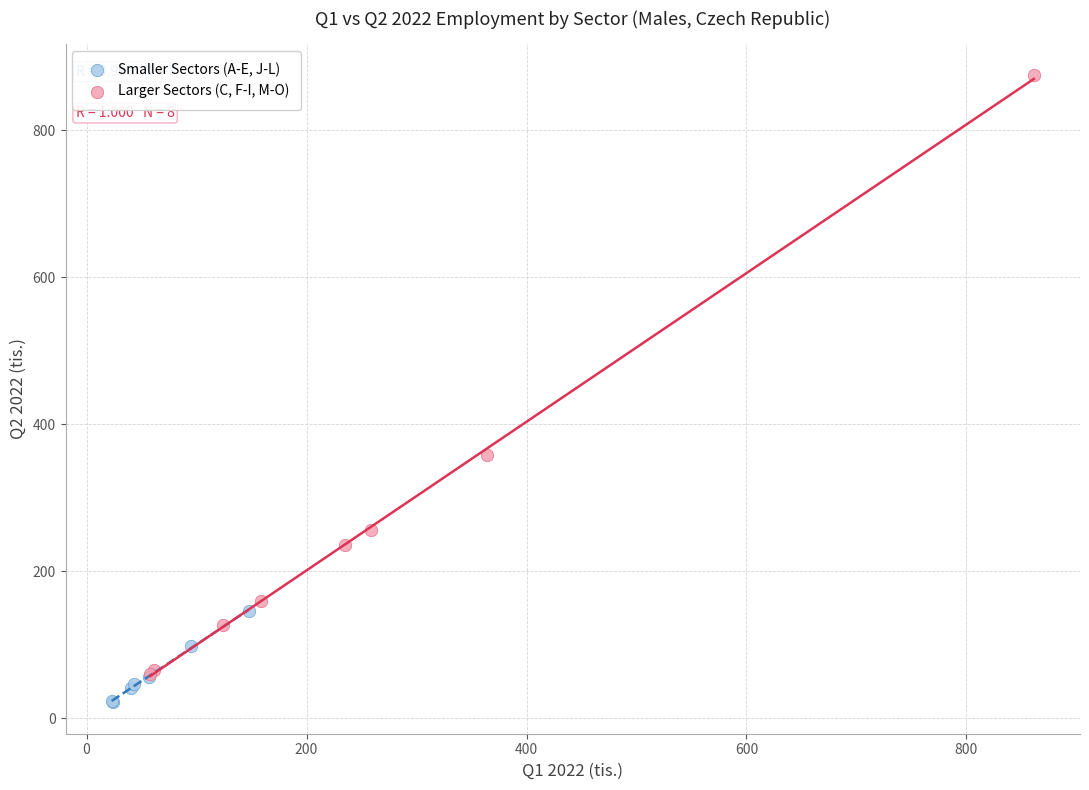

Which series has the widest spread of Y values?

Larger Sectors (C, F-I, M-O)